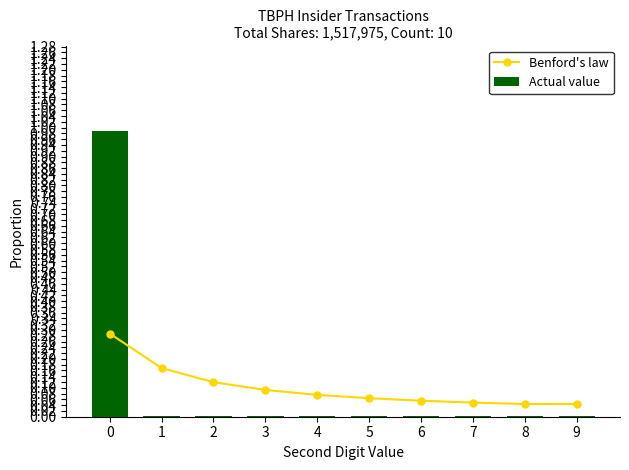

Is the value of Benford's law at 0 greater than the value of Actual value at 3?

Yes